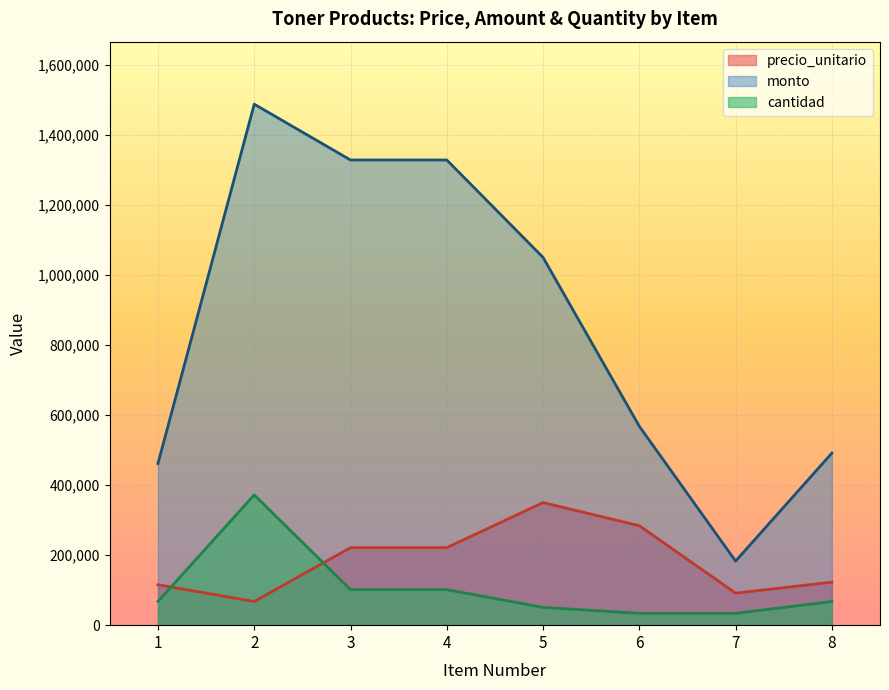

Which series changed the most between 5 and 8?

monto